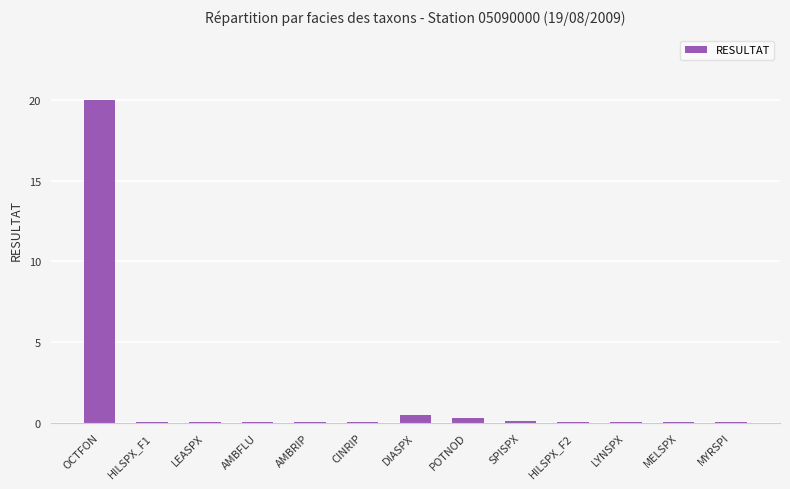

At which category does the chart reach its peak across all series?

OCTFON